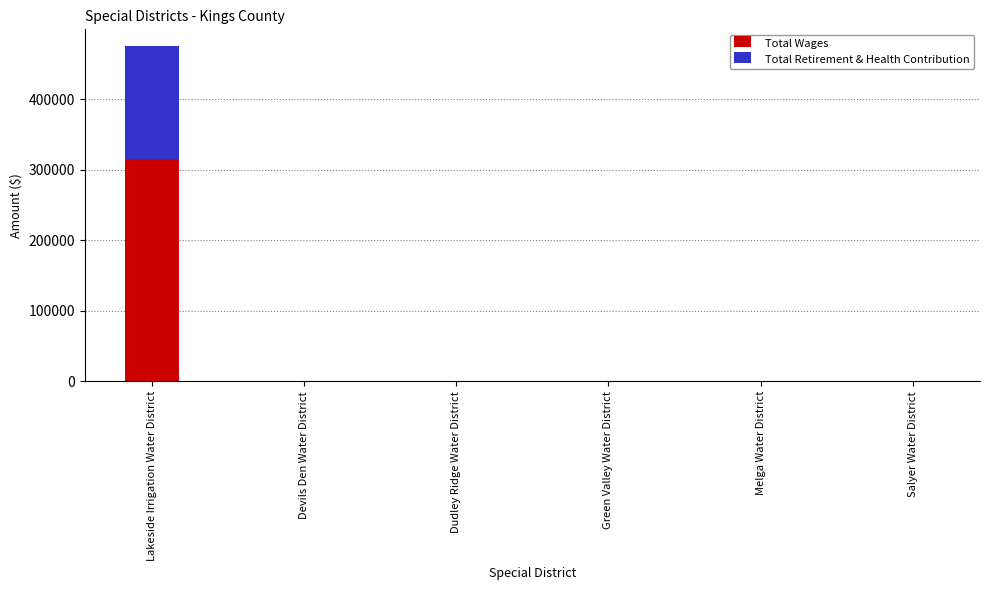

At which label does Total Wages reach its peak?

Lakeside Irrigation Water District